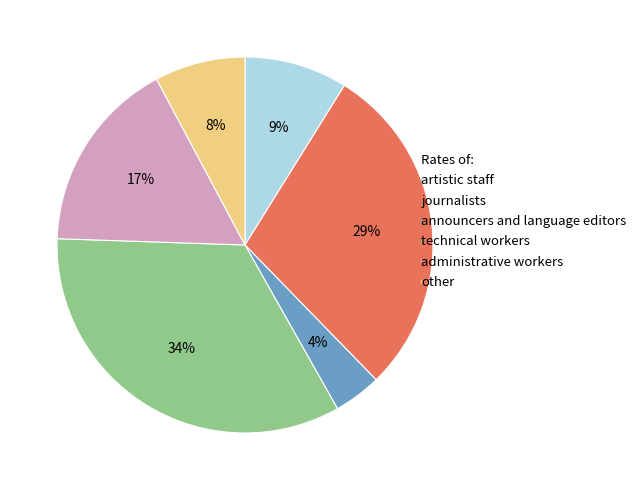

To the nearest percent, what is the average slice percentage?

17%